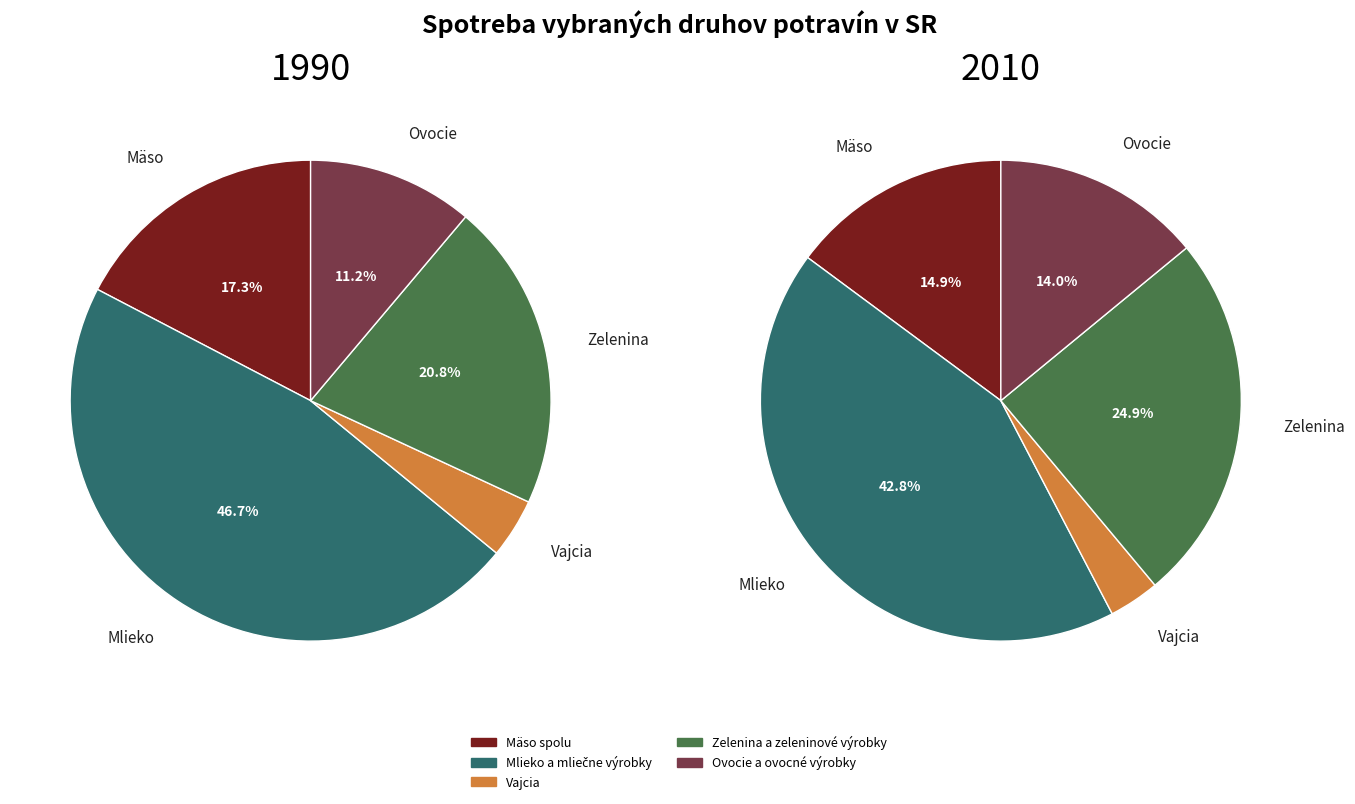

How many slices are in this pie chart?

5